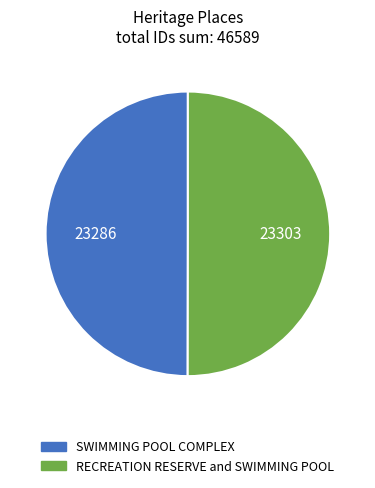

True or false: RECREATION RESERVE and SWIMMING POOL accounts for 57% of the total.

False